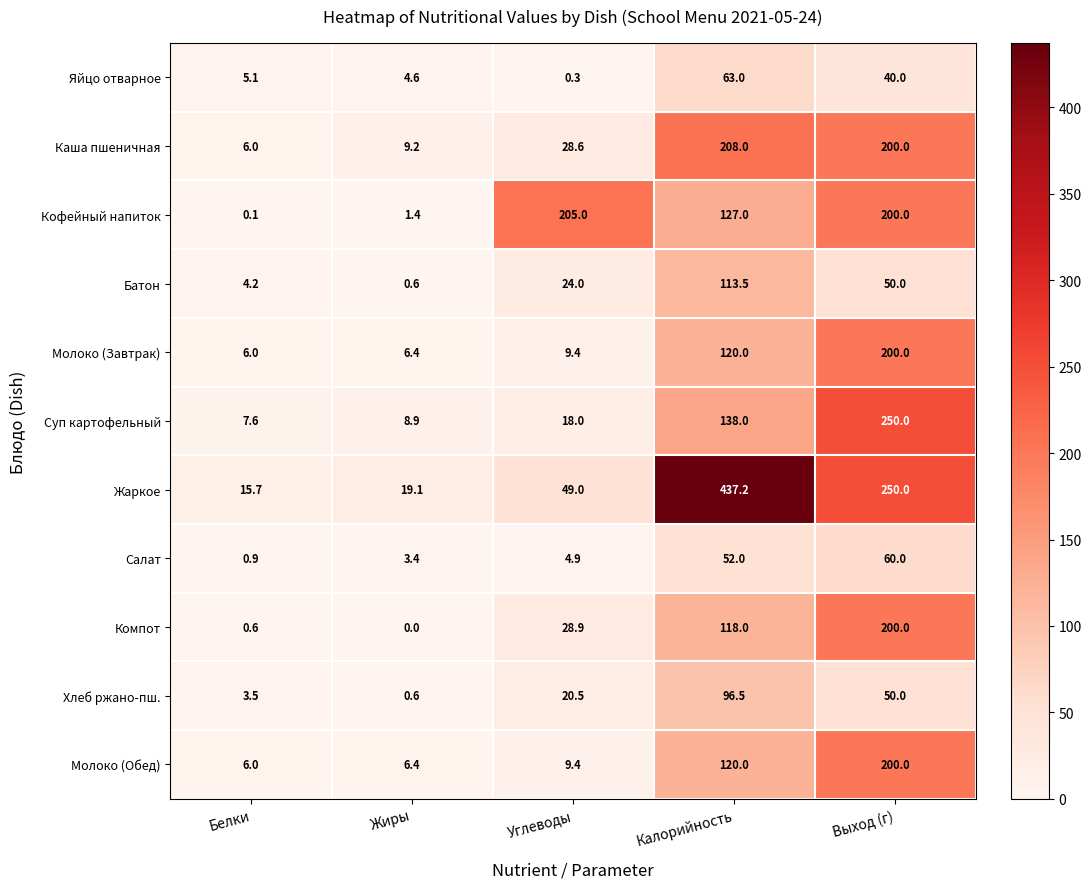

Rank the categories by Суп картофельный value from highest to lowest.

Выход (г), Калорийность, Углеводы, Жиры, Белки